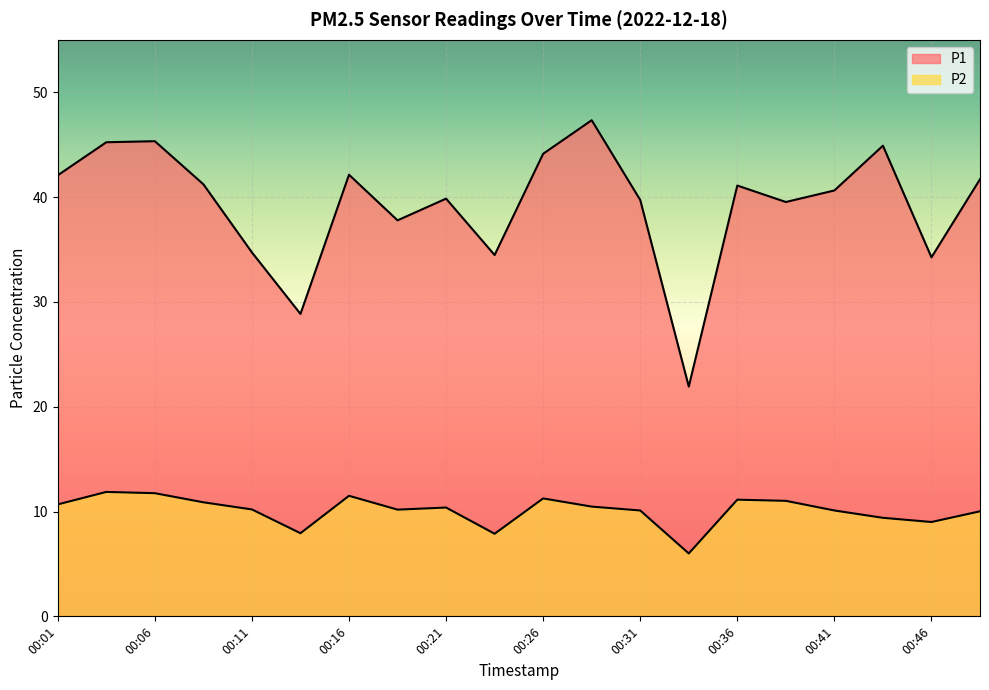

Rank the series by their maximum value, from highest to lowest.

P1, P2